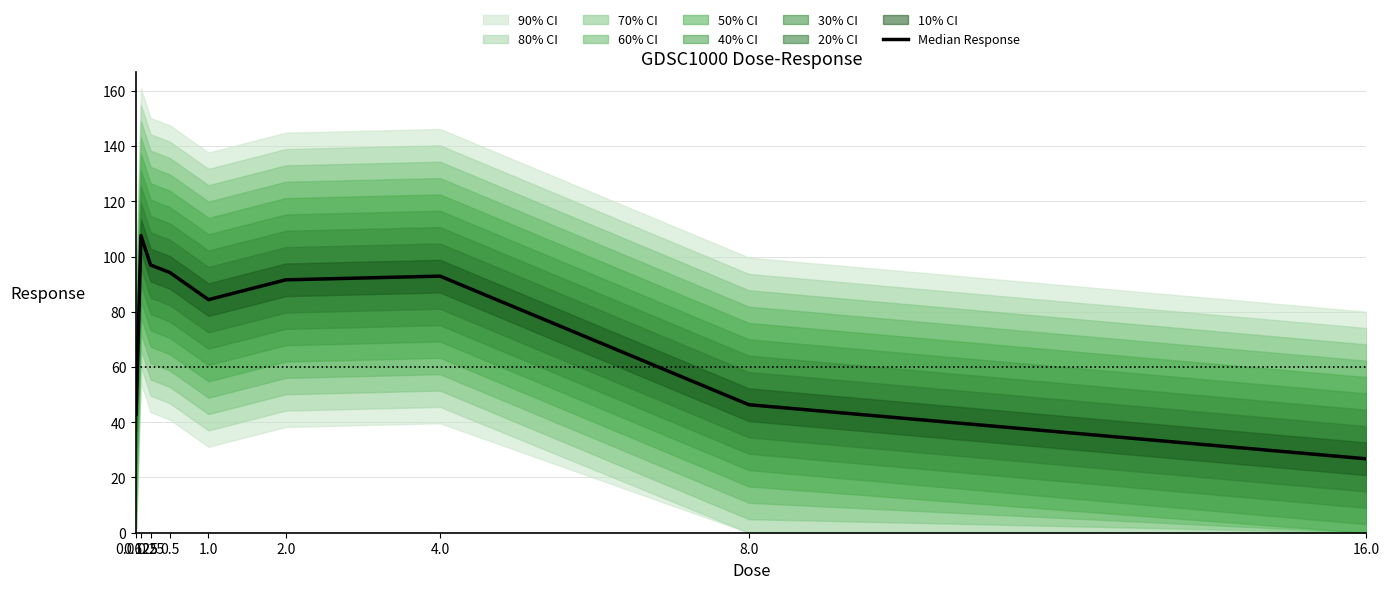

The value at 0.25 is 137.0. True or false?

False